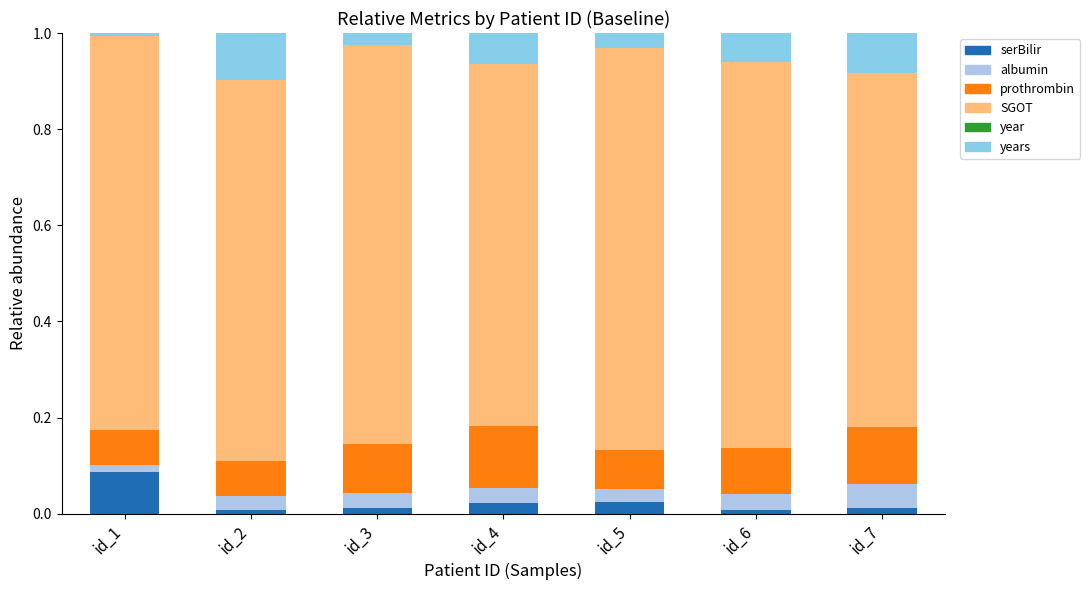

How many distinct data groups are displayed?

5